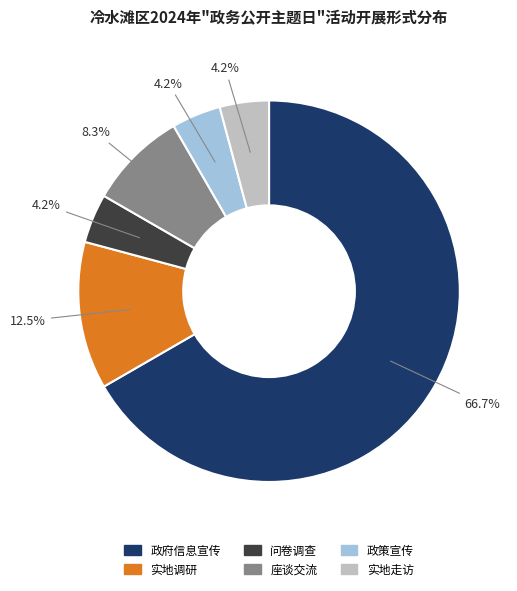

What portion of the pie excludes 实地走访?

95.8%